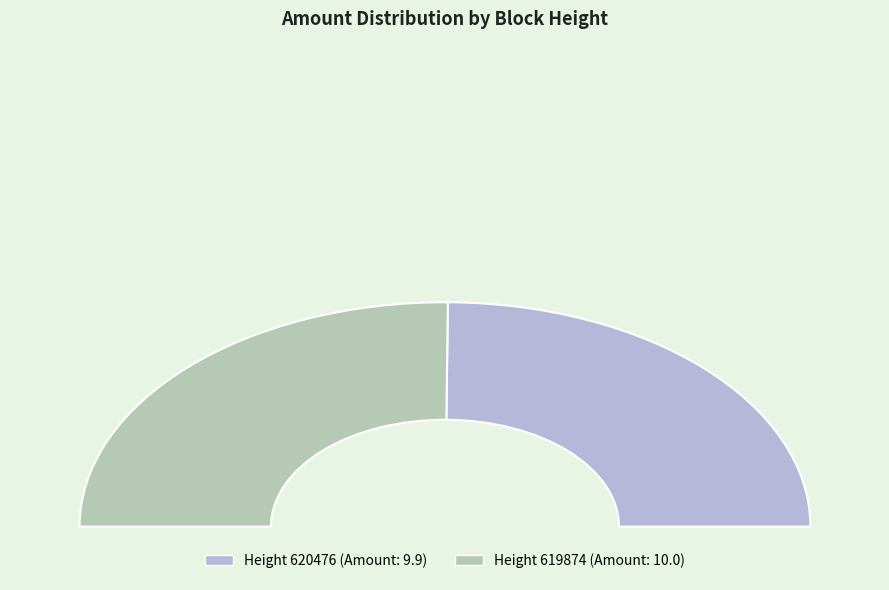

Is 619874 the majority of the pie?

Yes